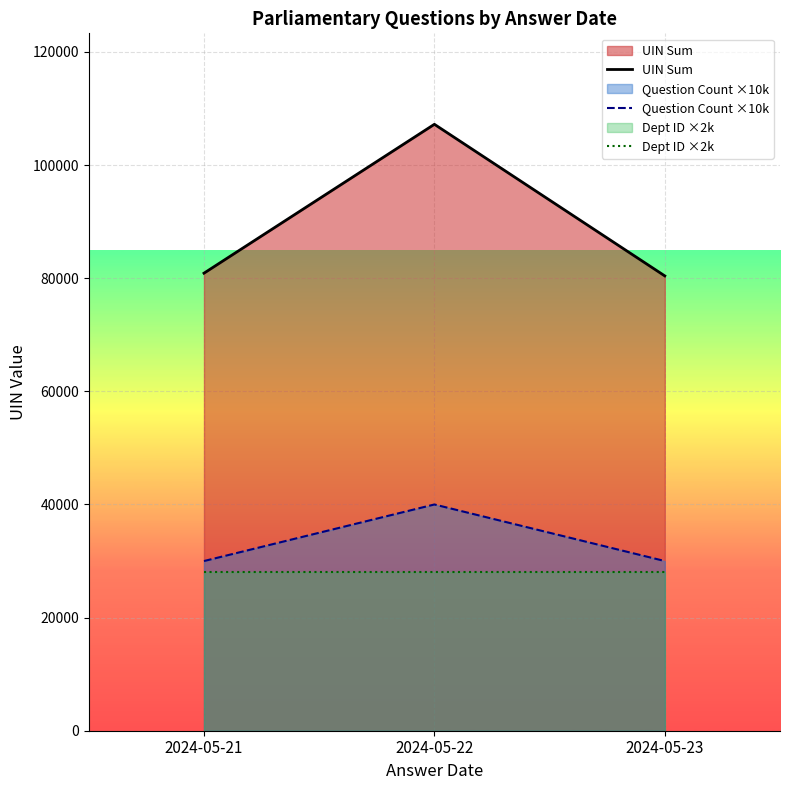

What is the difference between the highest and lowest values at 2024-05-21?

52893